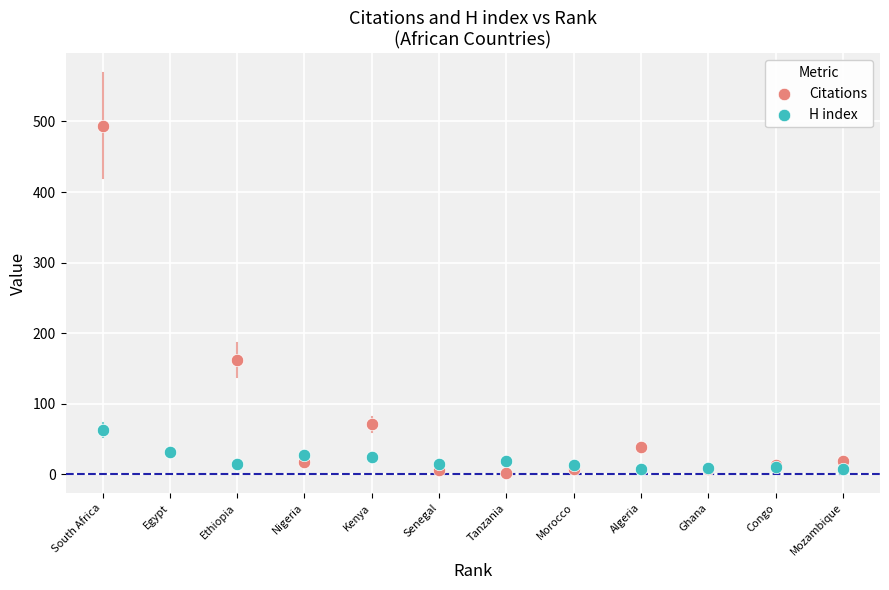

What is the X range (max minus min) for the scatter plot?

11